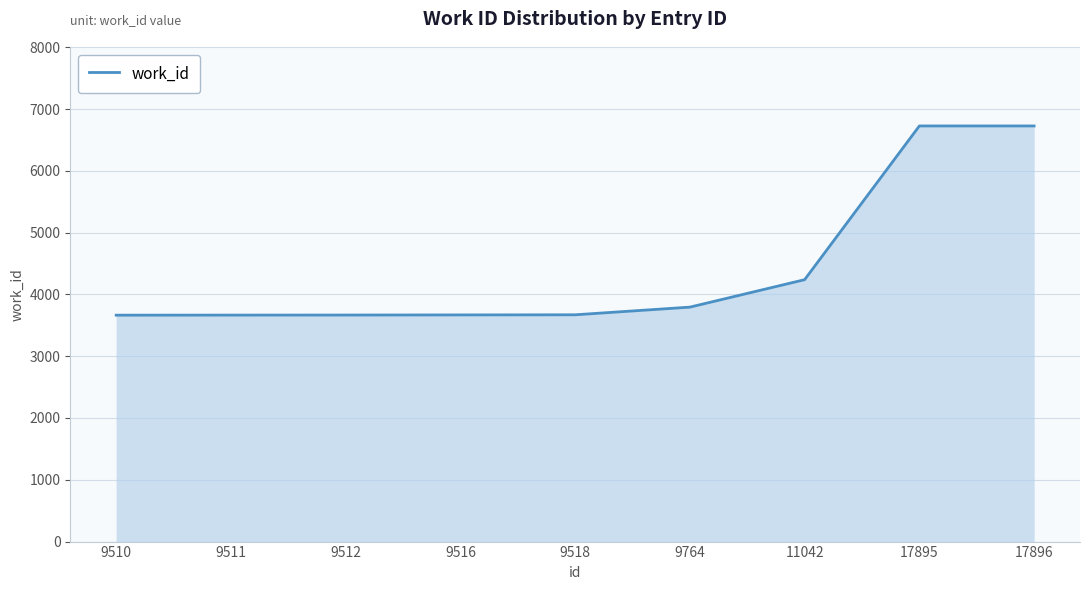

The chart shows a value of 1233 at 9764. True or false?

False